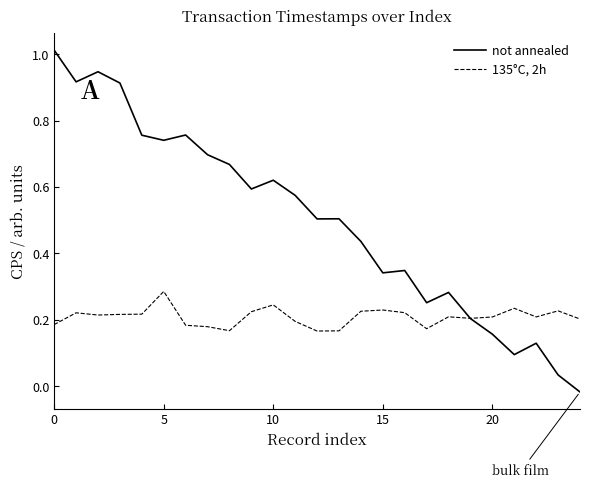

Rank the series by their maximum value, from highest to lowest.

not annealed, 135°C, 2h